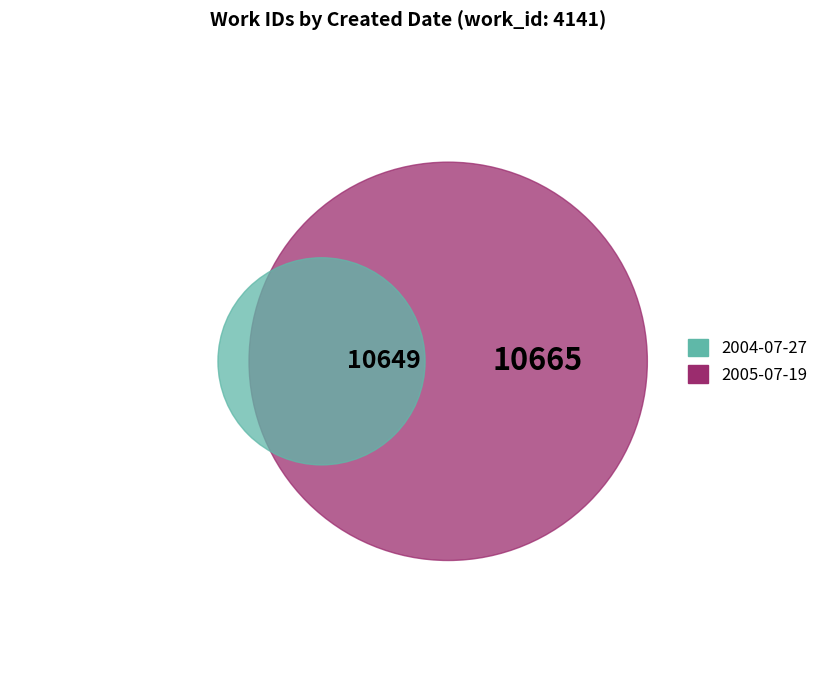

What percentage is the 2005-07-19 slice, to the nearest percent?

50%